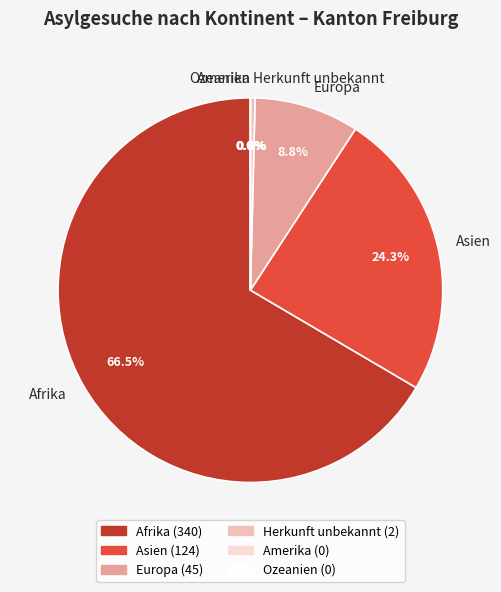

To the nearest percent, what is the difference between the largest and smallest slice percentages?

67%